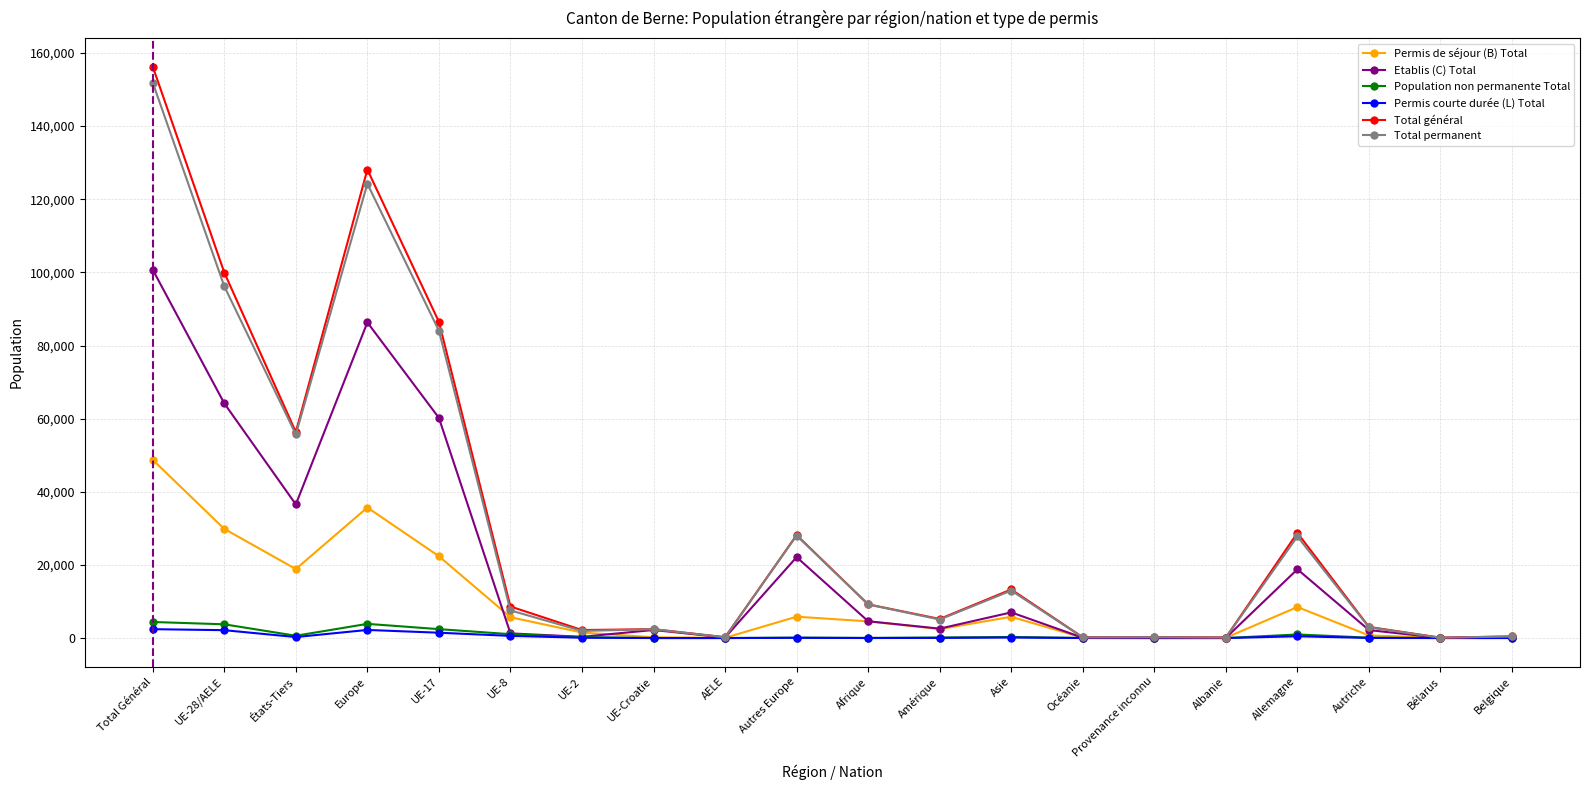

What position from the right is UE-17?

16